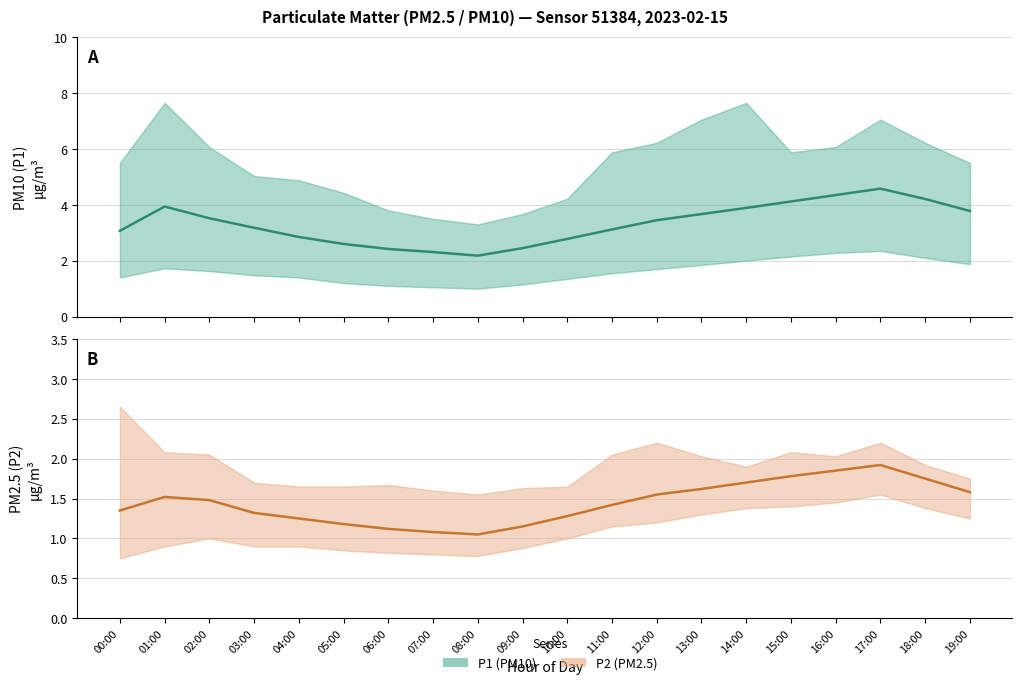

Where is the first local minimum for P1?

08:00